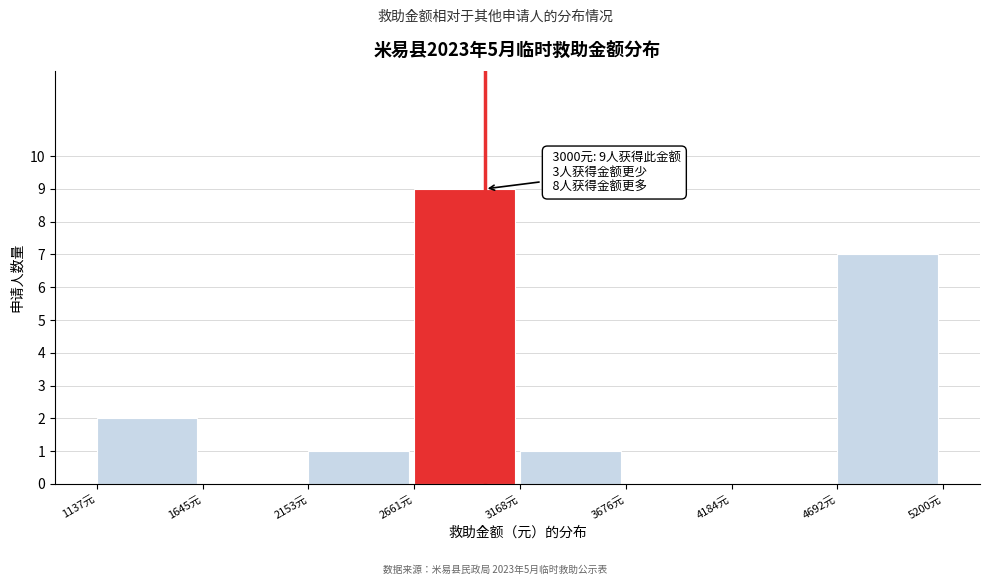

Over which range of the x-axis is the bar tallest?

2700 to 3200